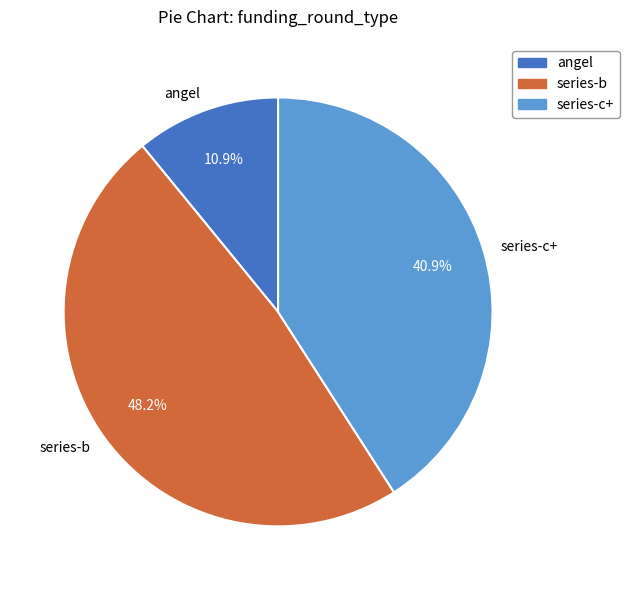

Approximately how many times larger is the value at angel compared to series-c+?

0.3